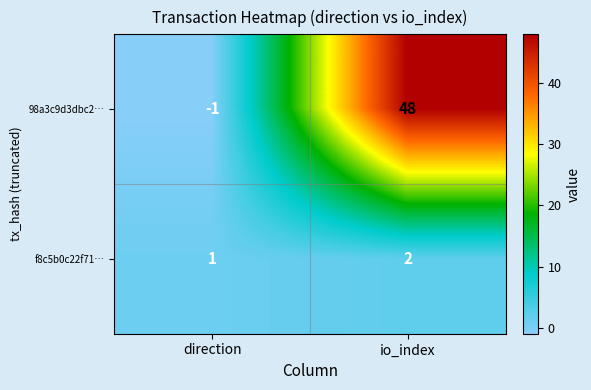

Which label corresponds to the smallest value in the chart?

direction